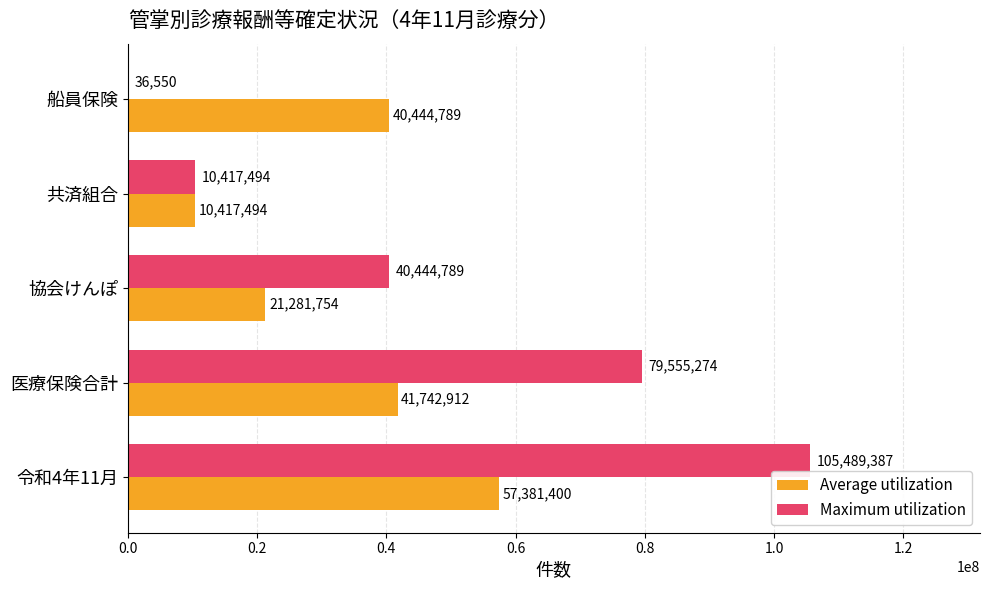

At which category does the chart reach its peak across all series?

令和4年11月